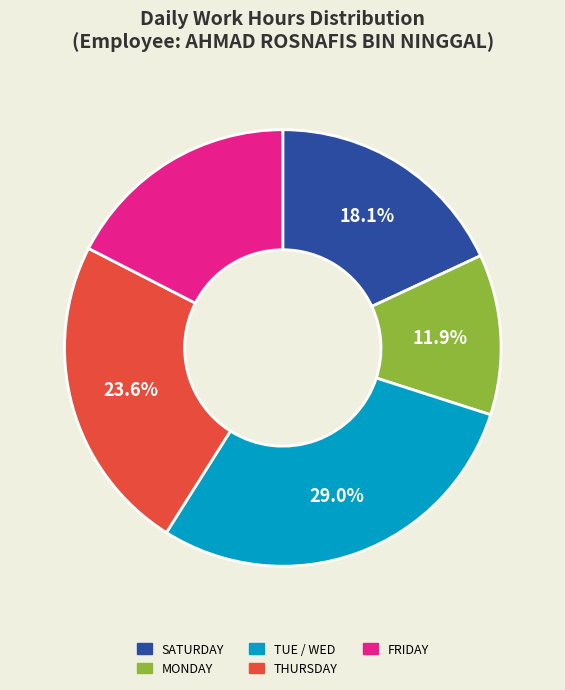

Does any single category account for the majority?

No